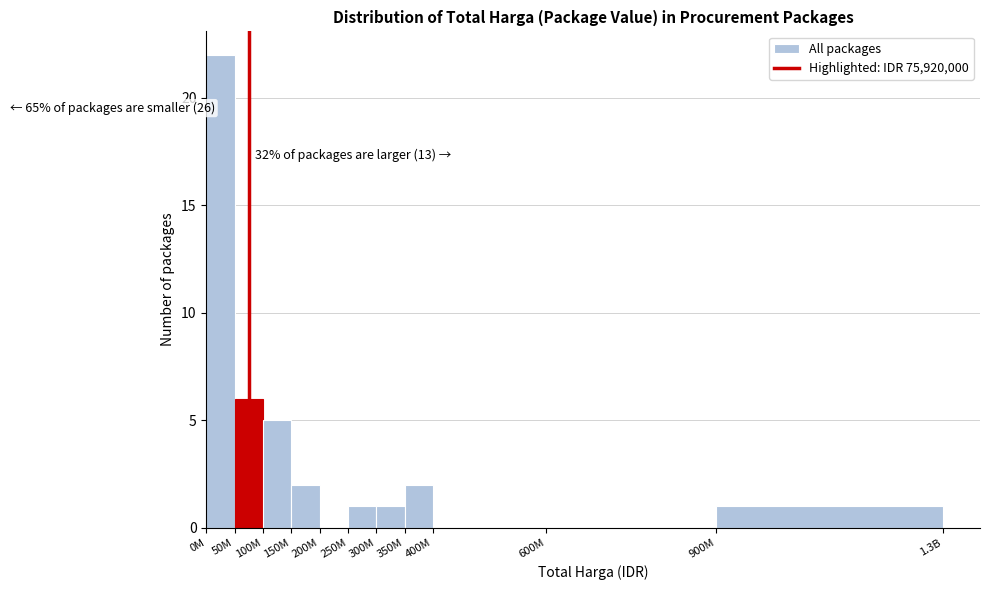

Reading left to right, what are all the values shown in this chart?

0M=22	50M=6	100M=5	150M=2	200M=0	250M=1	300M=1	350M=2	400M=0	600M=0	900M=1